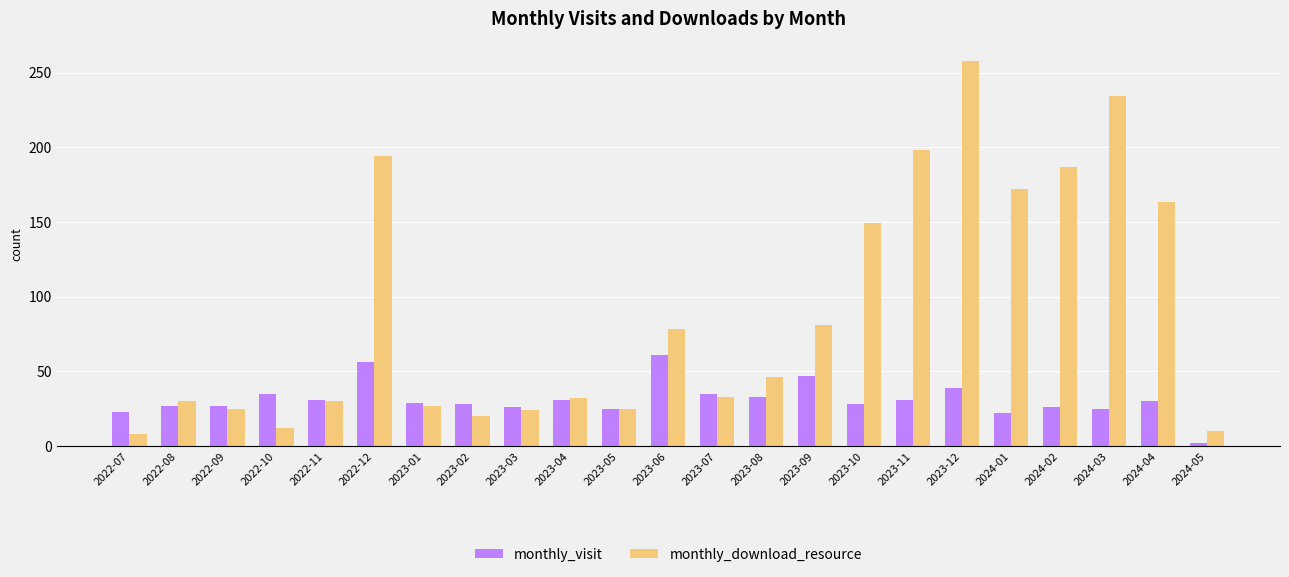

What is the highest value of the monthly_visit series?

61